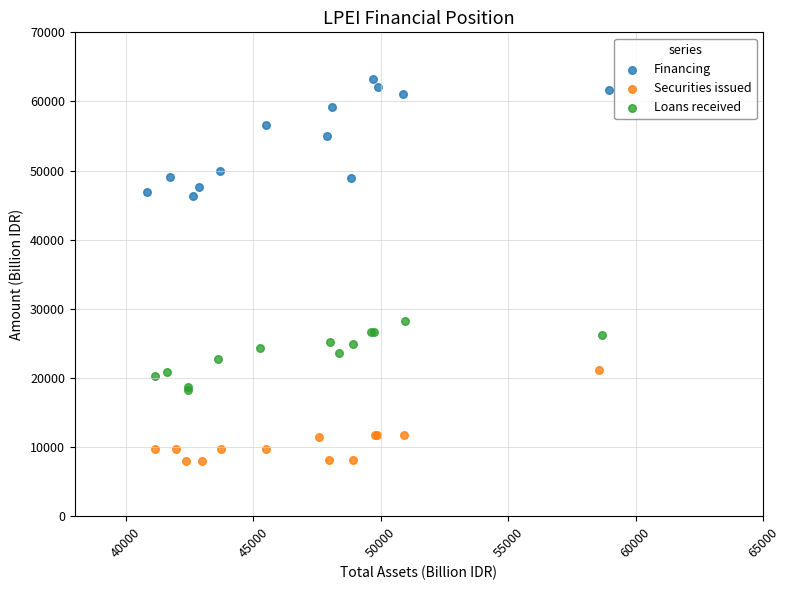

Which series reaches the maximum Y coordinate?

Financing